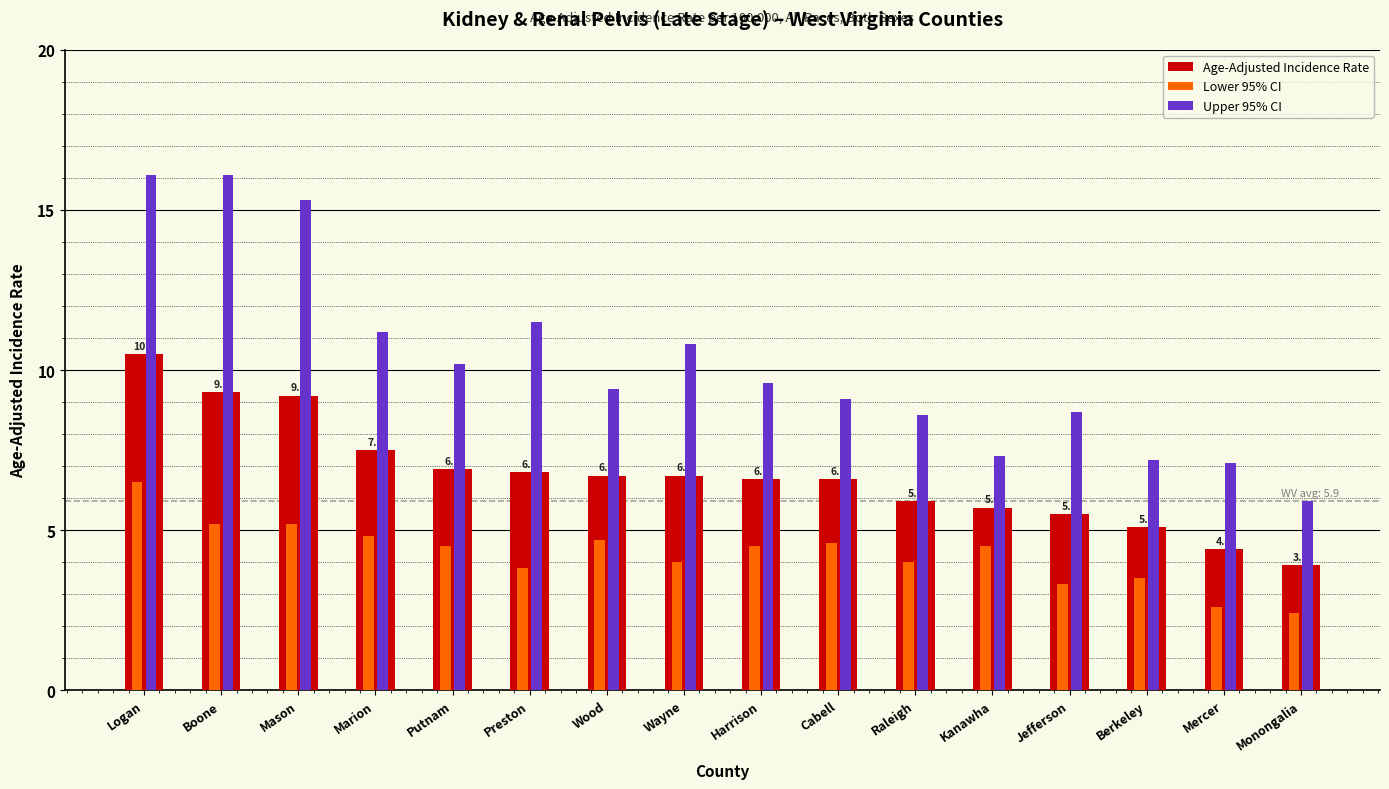

At which category is the sum across all series the highest?

Logan